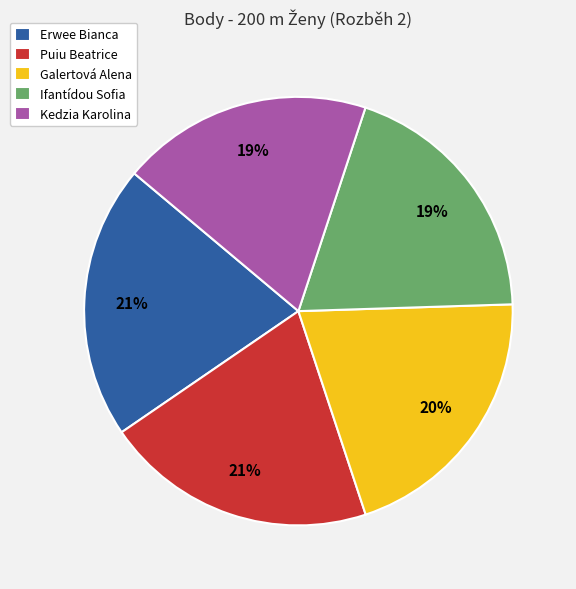

Count the number of slices in the pie.

5